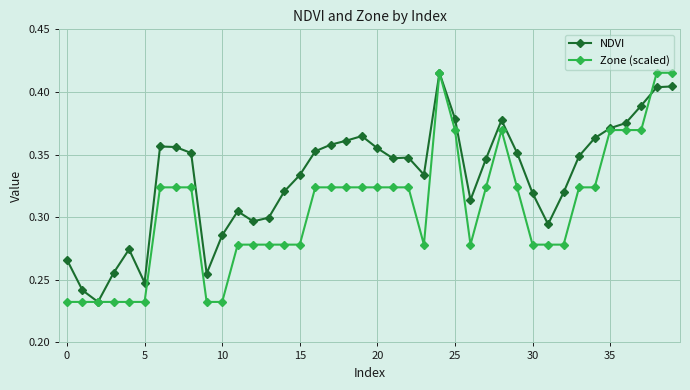

How many Zone (scaled) values are between 0 and 1?

40